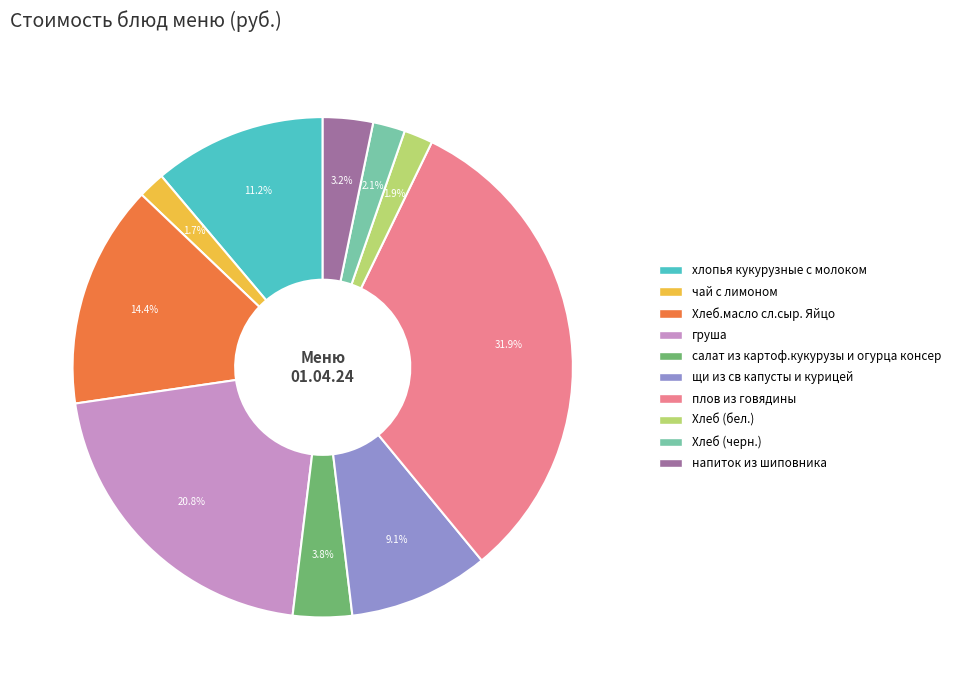

What percentage is NOT represented by Хлеб (черн.)?

97.9%